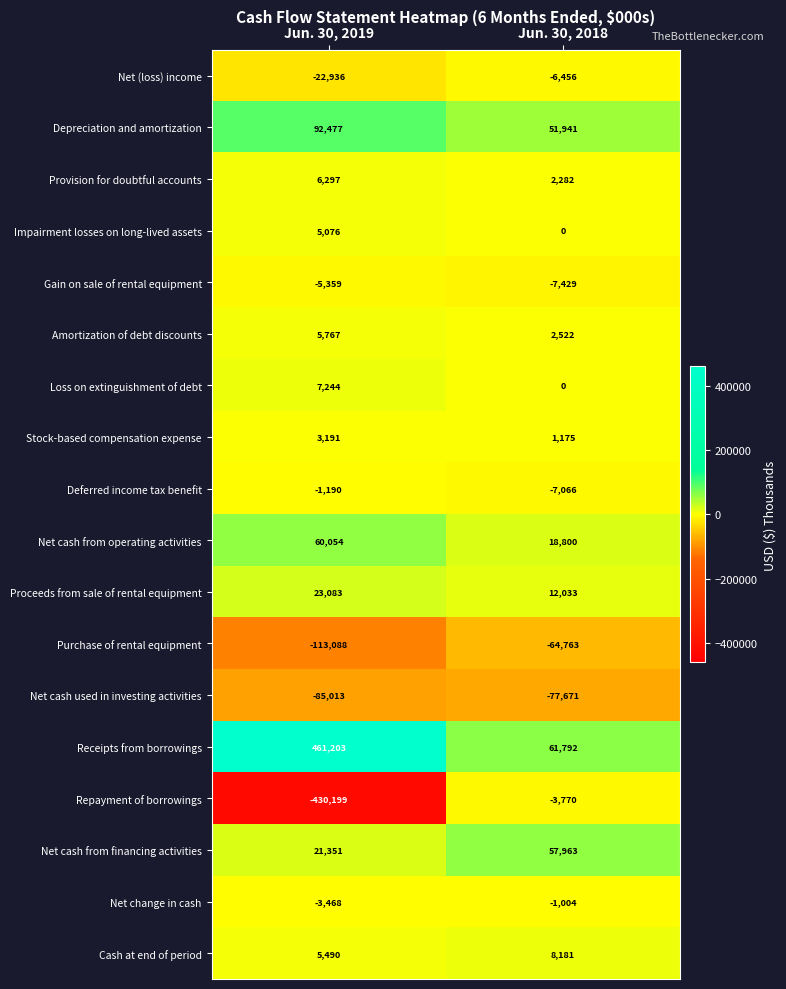

What is the total value across all series at Jun. 30, 2018?

48530